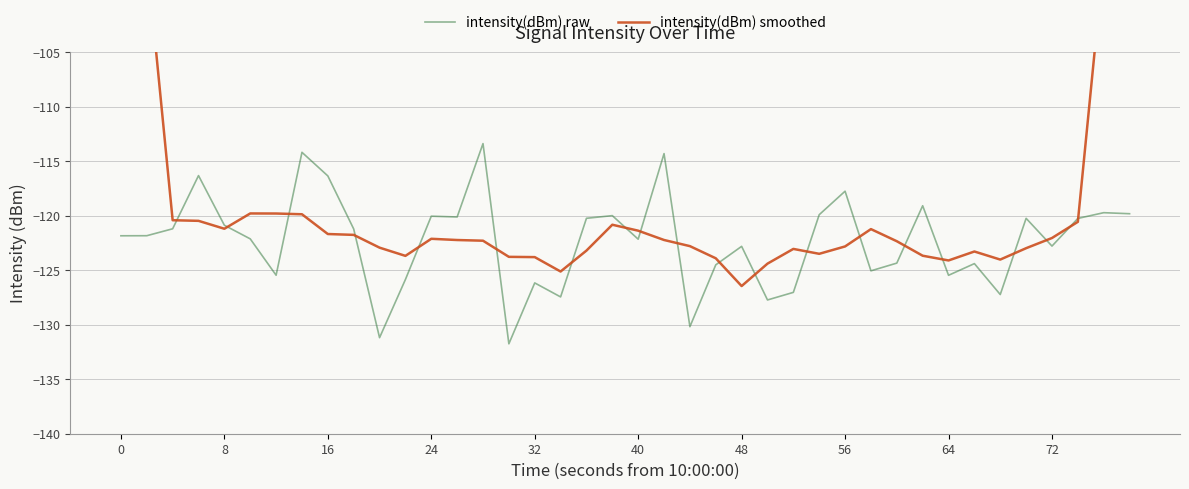

What is the difference between the maximum and minimum values in the intensity(dBm) smoothed series?

54.5